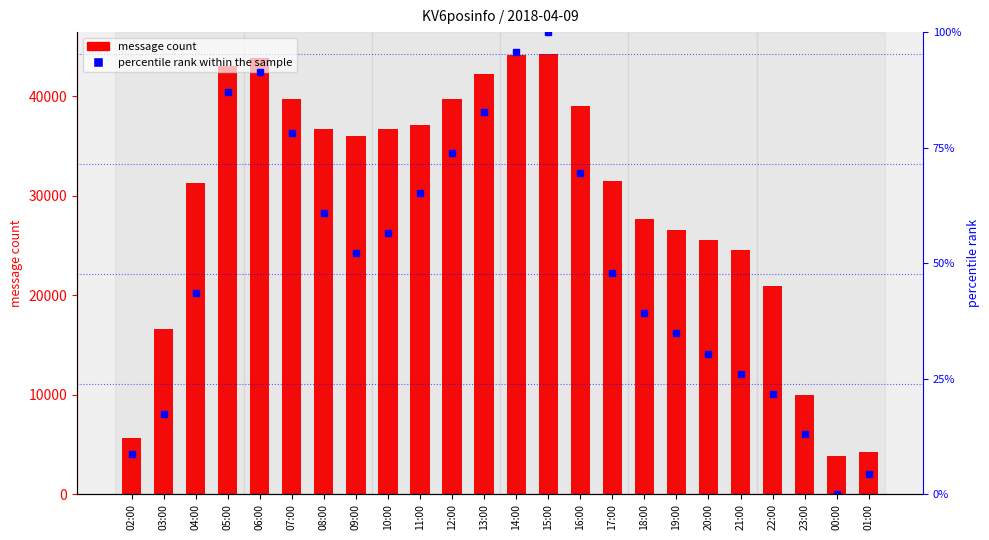

What is the greatest value displayed?

44250